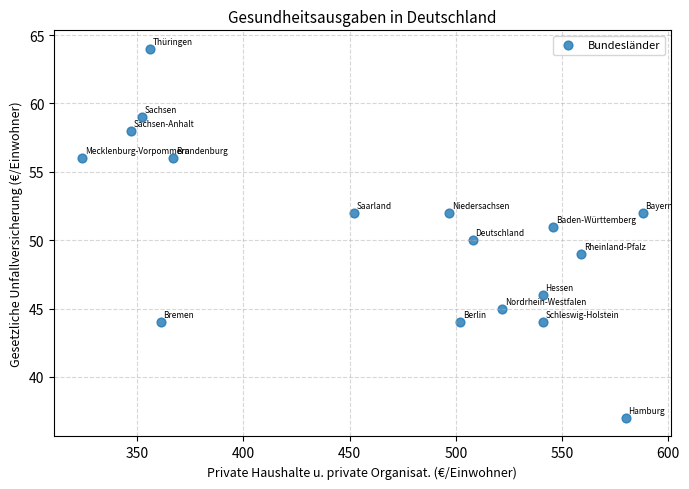

What is the range of Y values (max minus min)?

27